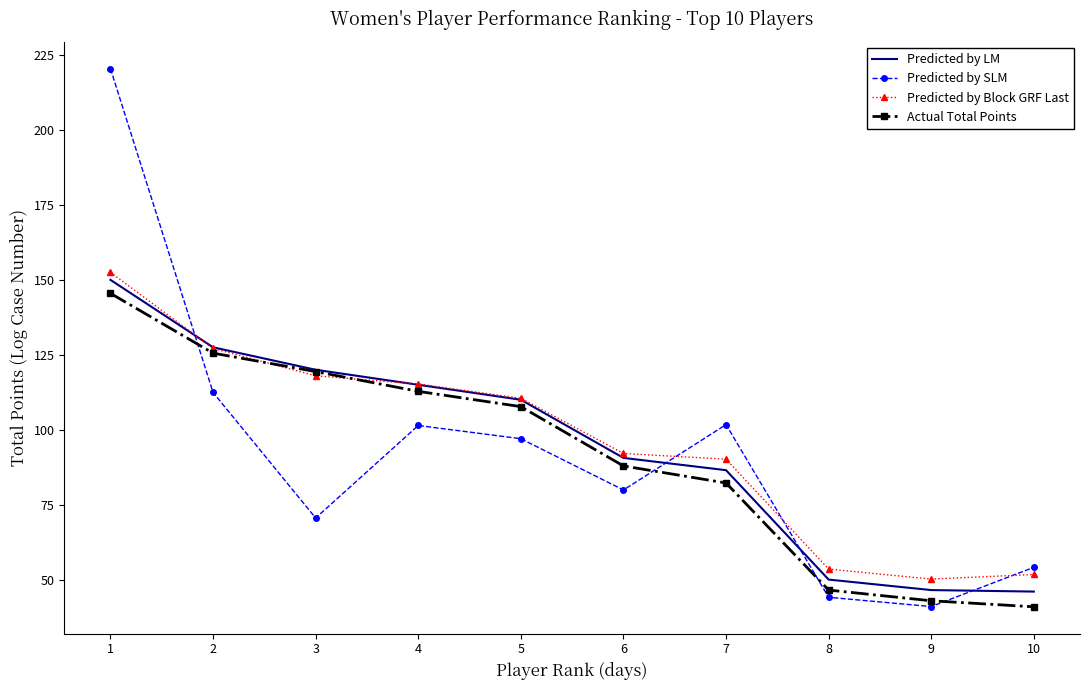

Rank the series by their average value, from highest to lowest.

Predicted by Block GRF Last, Predicted by LM, Predicted by SLM, Actual Total Points